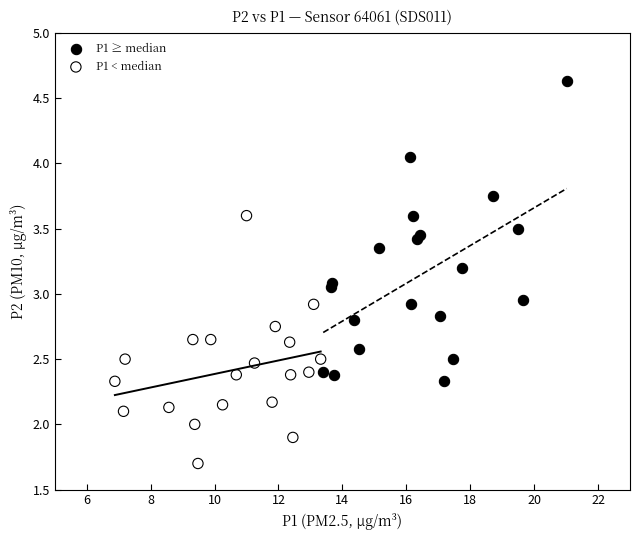

Which series has the widest spread of Y values?

P1 ≥ median